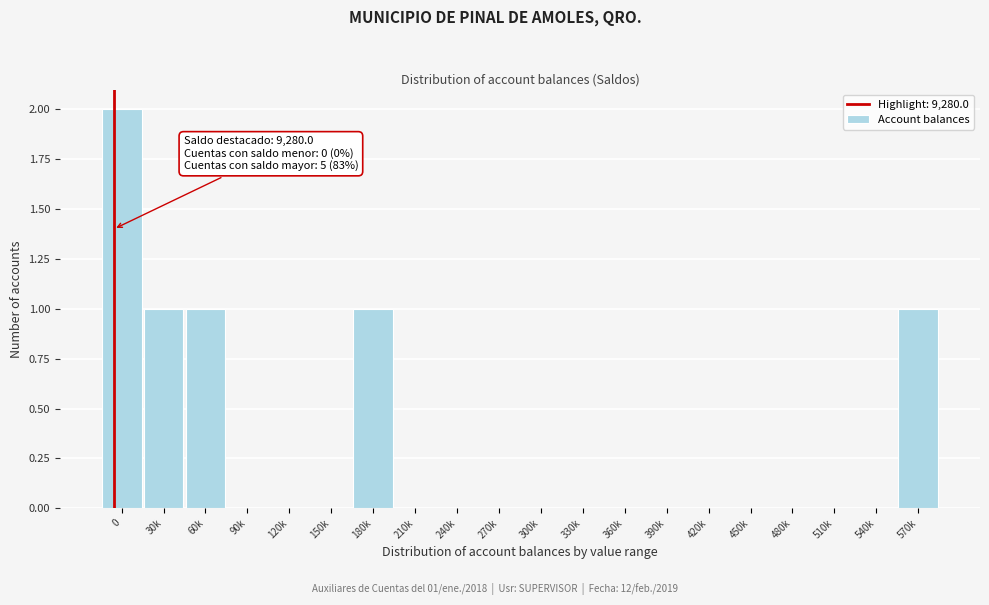

Reading left to right, transcribe all the data shown in this chart.

0=2	30k=1	60k=1	90k=0	120k=0	150k=0	180k=1	210k=0	240k=0	270k=0	300k=0	330k=0	360k=0	390k=0	420k=0	450k=0	480k=0	510k=0	540k=0	570k=1